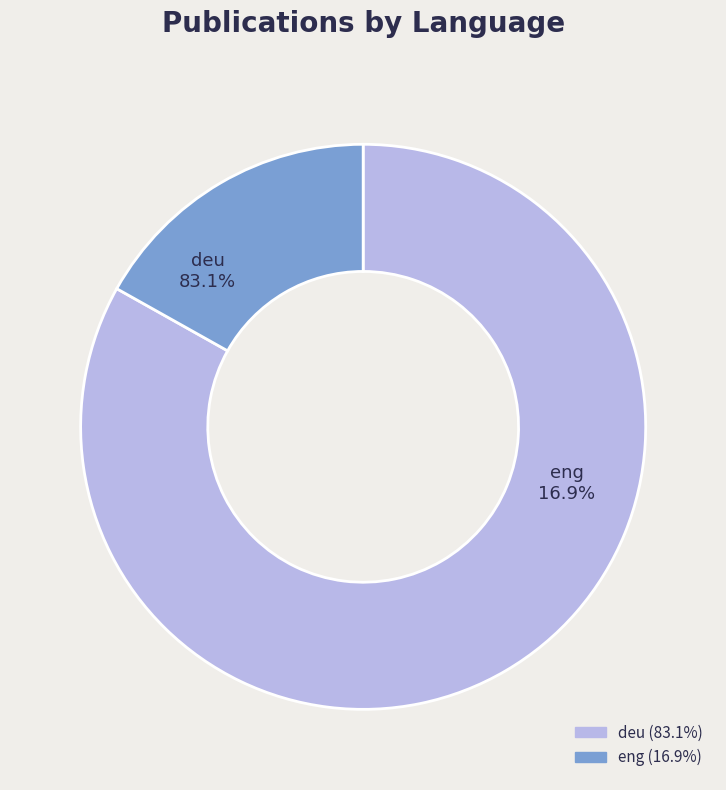

Is the sum of eng and deu greater than half?

Yes